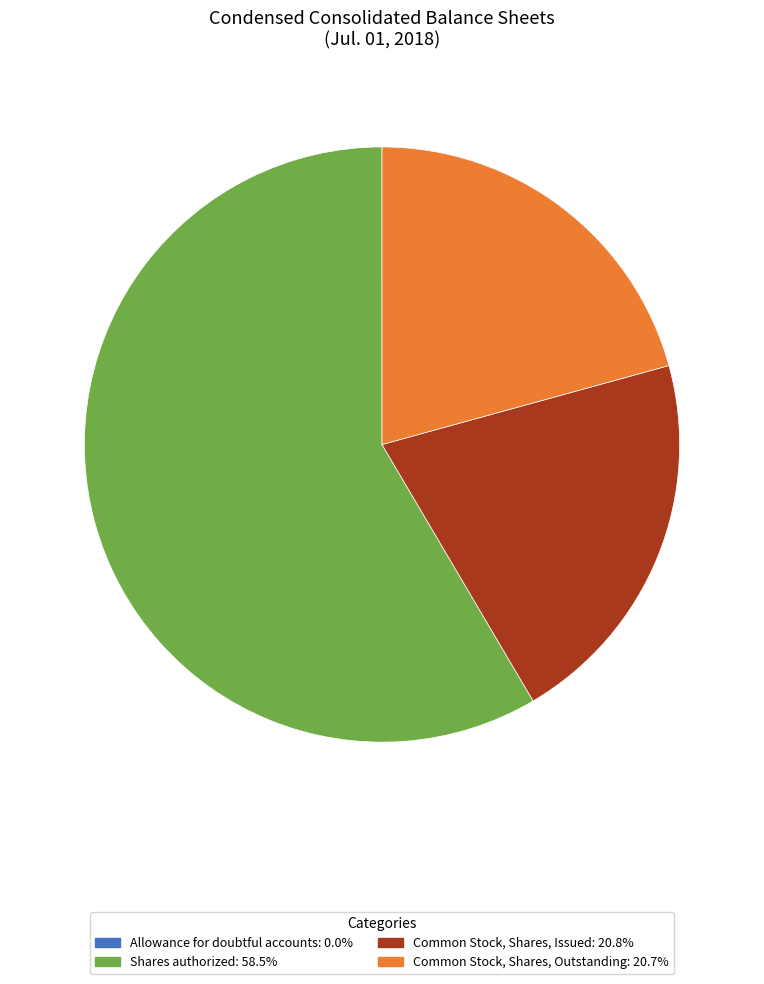

Is there any slice that represents more than half of the pie?

Yes